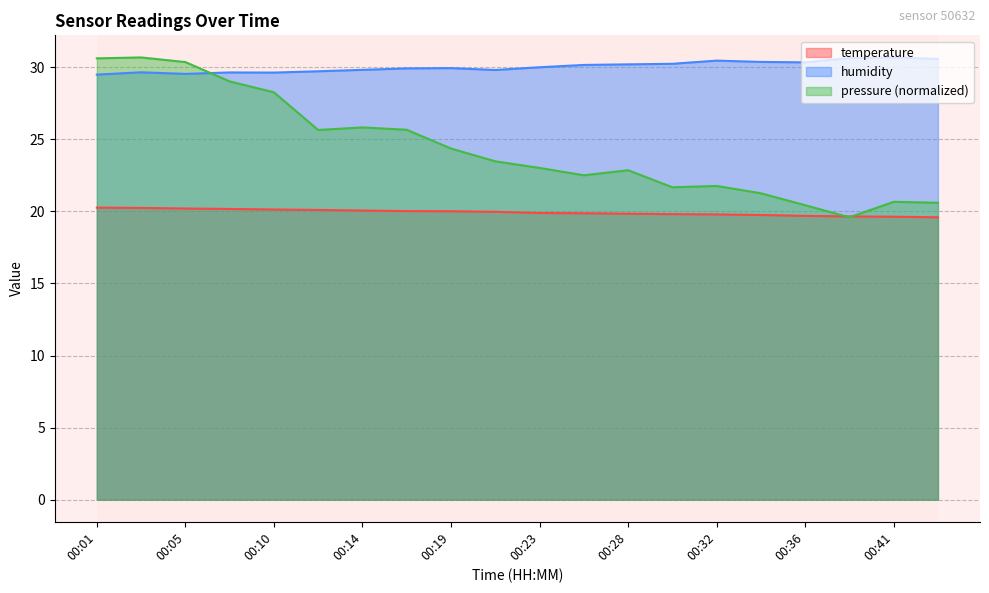

True or false: temperature and humidity intersect in this chart.

False